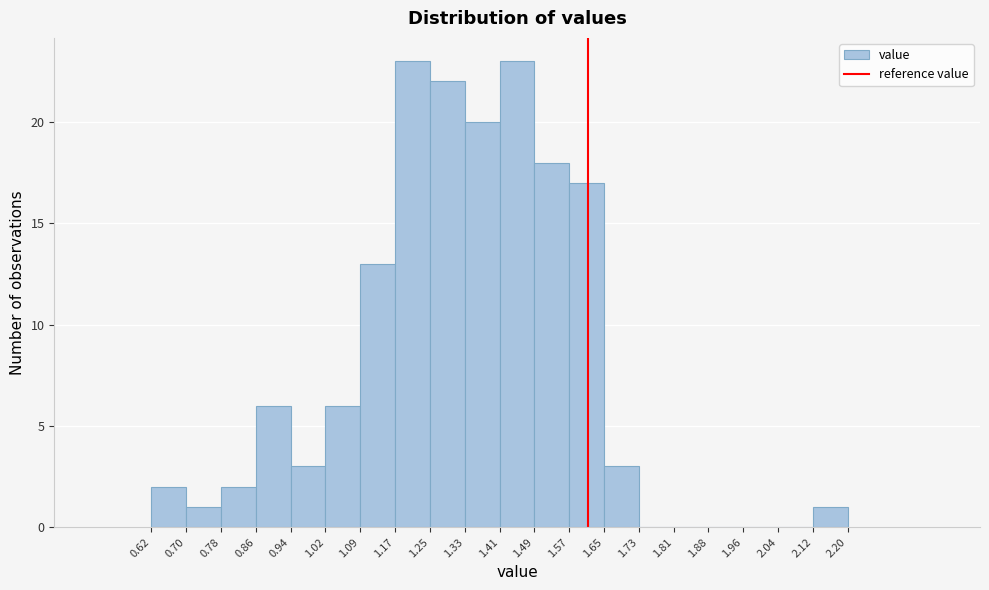

Reading left to right, list every bar in this chart as the range it spans on the x-axis followed by its height. The values are not printed on the chart, so give them approximately, as read against the axis.

0.62 to 0.70: 2
0.70 to 0.78: 1
0.78 to 0.86: 2
0.86 to 0.94: 6
0.94 to 1.02: 3
1.02 to 1.09: 6
1.09 to 1.17: 13
1.17 to 1.25: 23
1.25 to 1.33: 22
1.33 to 1.41: 20
1.41 to 1.49: 23
1.49 to 1.57: 18
1.57 to 1.65: 17
1.65 to 1.73: 3
1.73 to 1.81: 0
1.81 to 1.88: 0
1.88 to 1.96: 0
1.96 to 2.04: 0
2.04 to 2.12: 0
2.12 to 2.20: 1